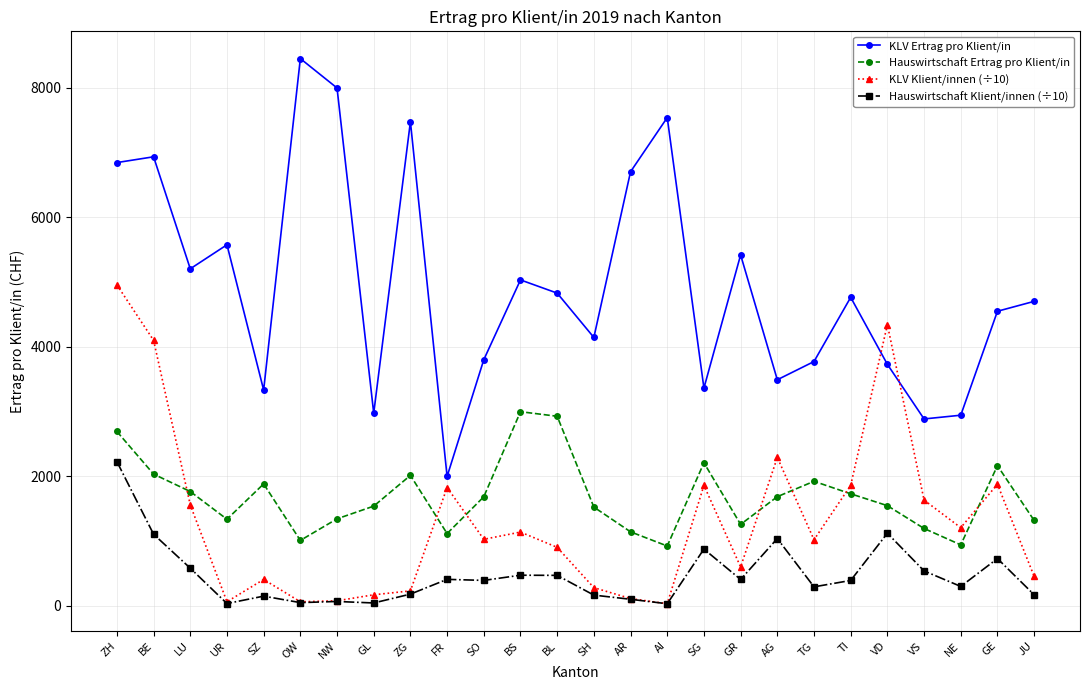

True or false: Hauswirtschaft Klient/innen (÷10) and KLV Ertrag pro Klient/in intersect in this chart.

False